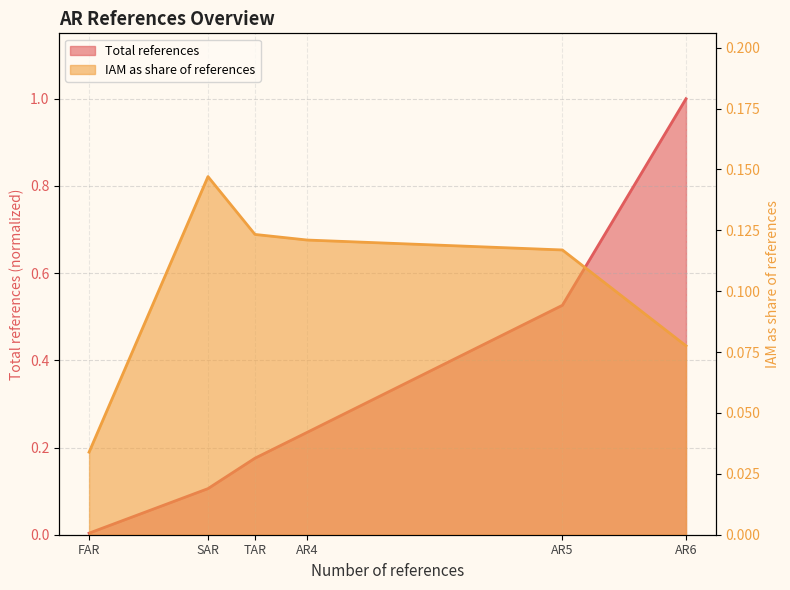

Is it true that IAM as share of references equals 0.1 at TAR?

True